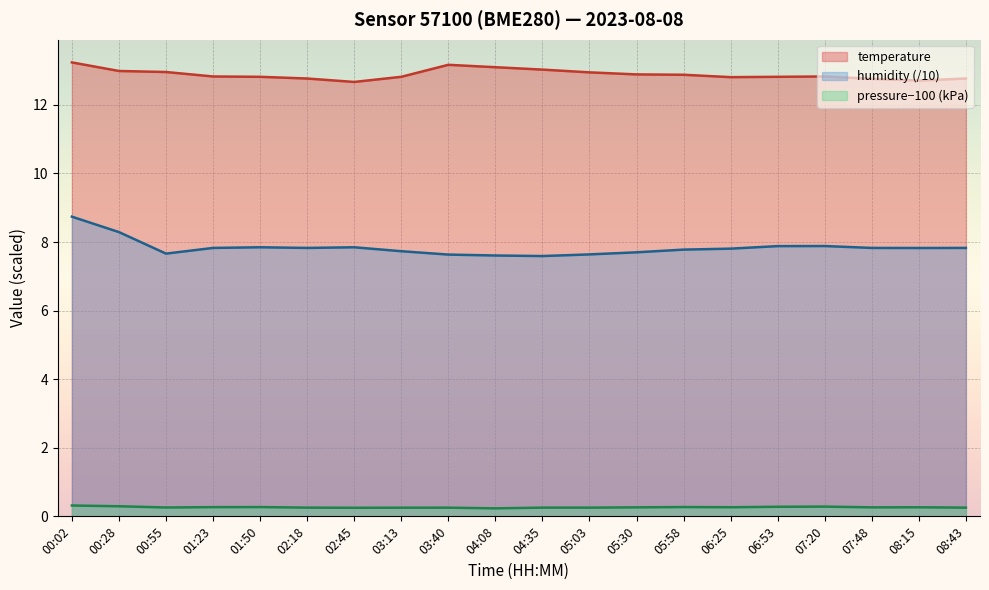

How many lines are shown in the chart?

3